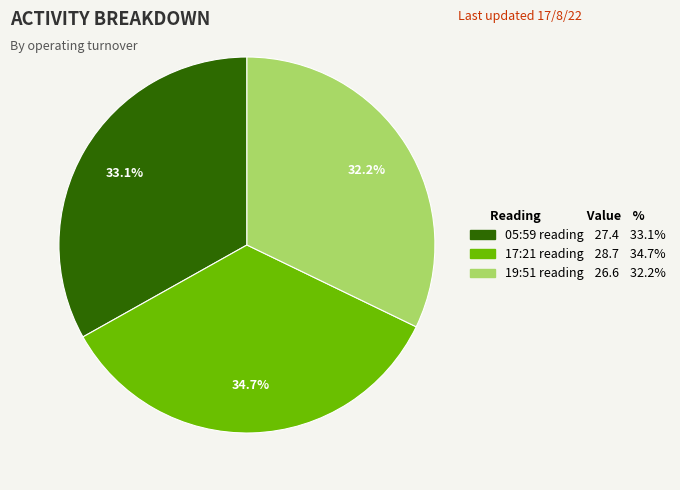

Is there any slice that represents more than half of the pie?

No